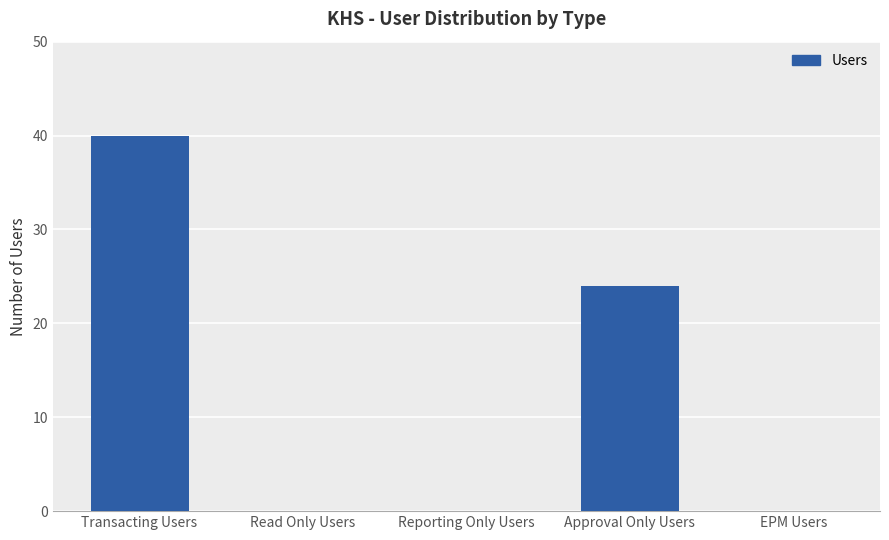

At which category does the chart reach its peak across all series?

Transacting Users